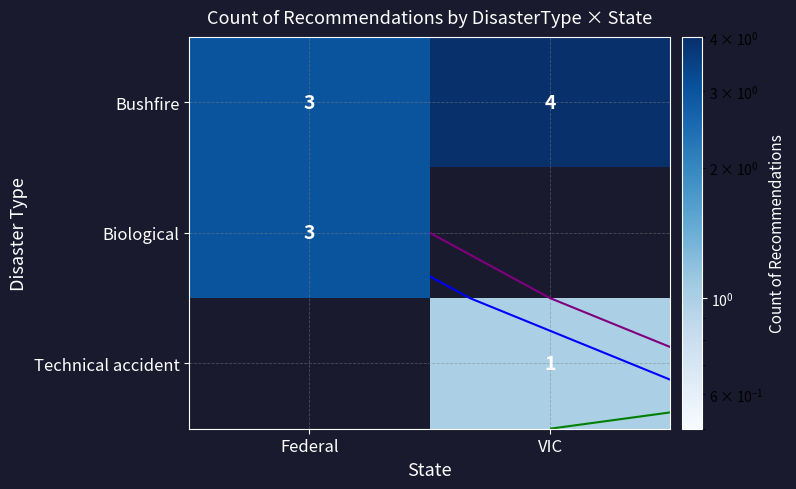

Count the number of categories in the chart.

2